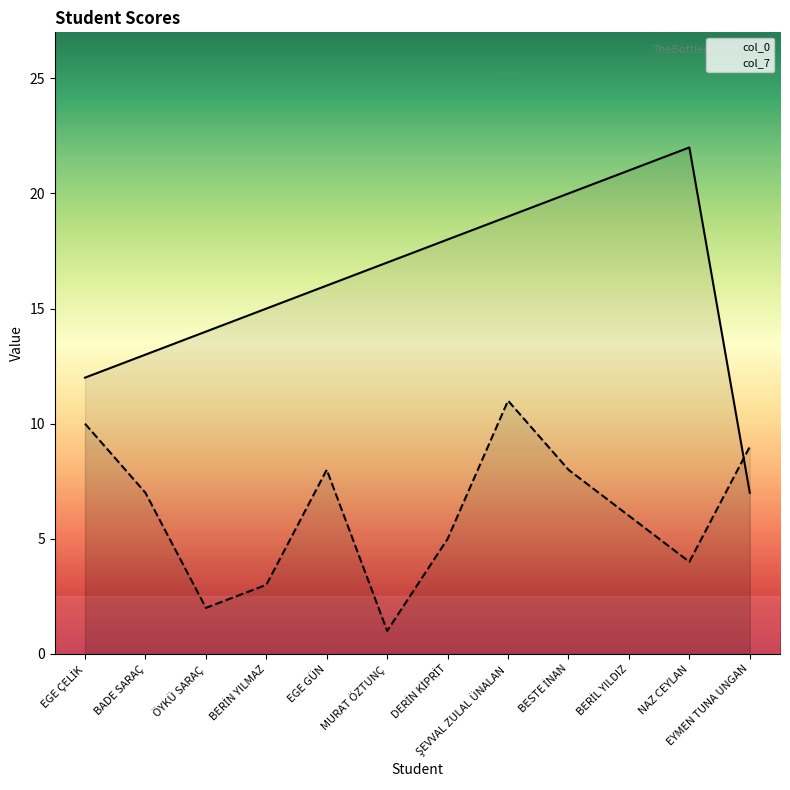

How many times do col_0 and col_7 cross each other?

1